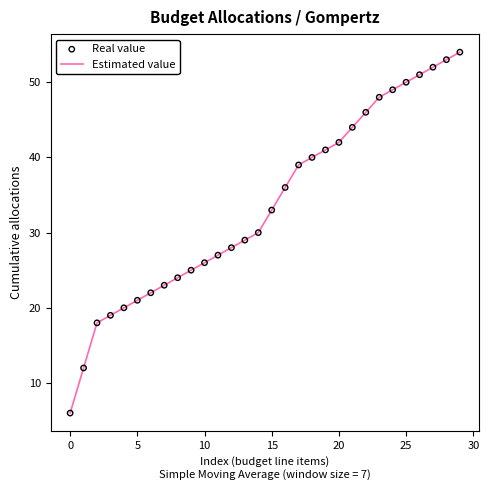

What is the minimum value shown in the chart?

6.0